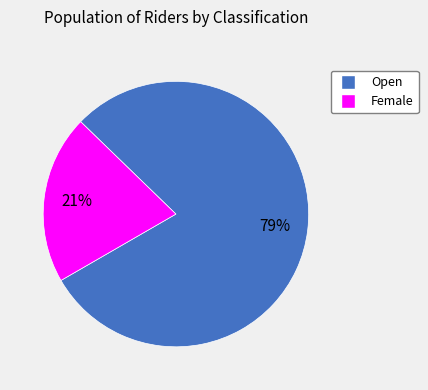

To the nearest percent, what is the average slice percentage?

50%